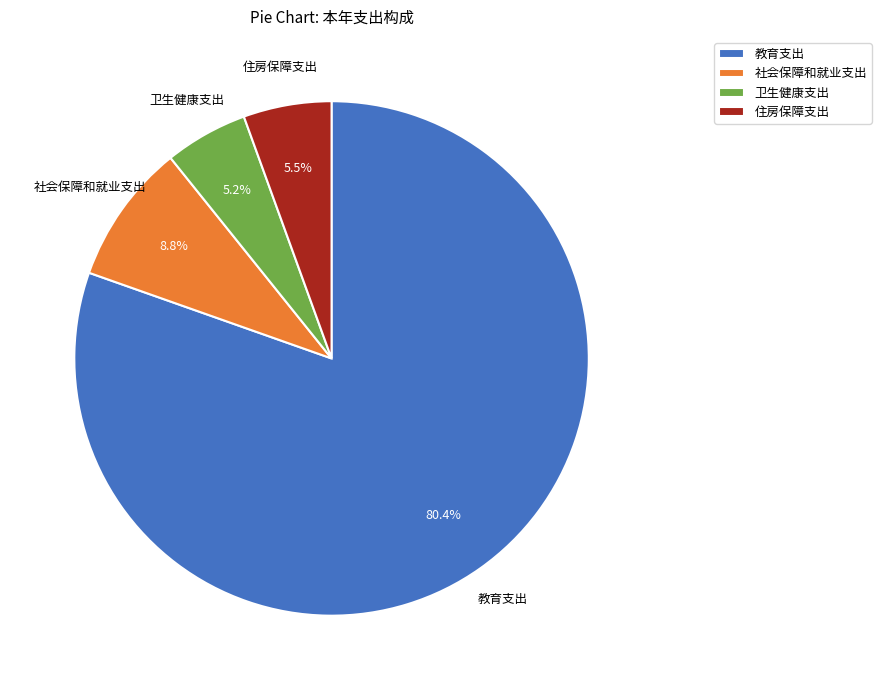

Is 教育支出 the majority of the pie?

Yes